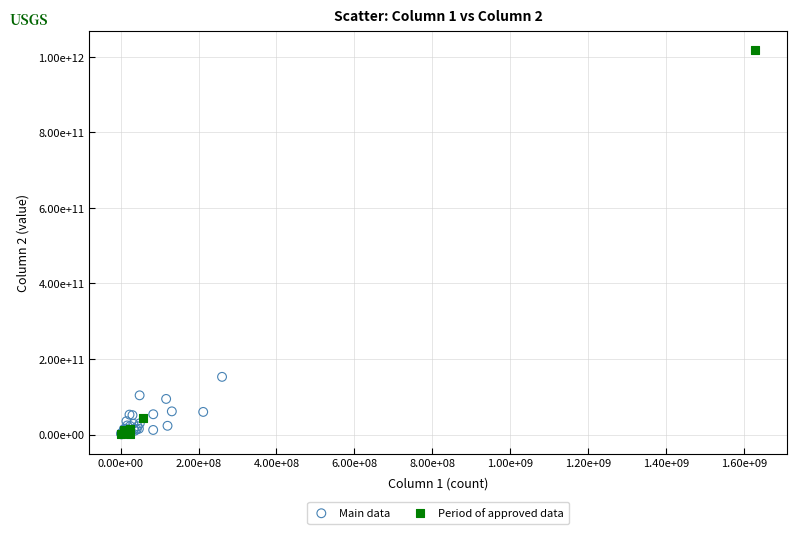

What are all the series names shown in the legend?

Main data, Period of approved data